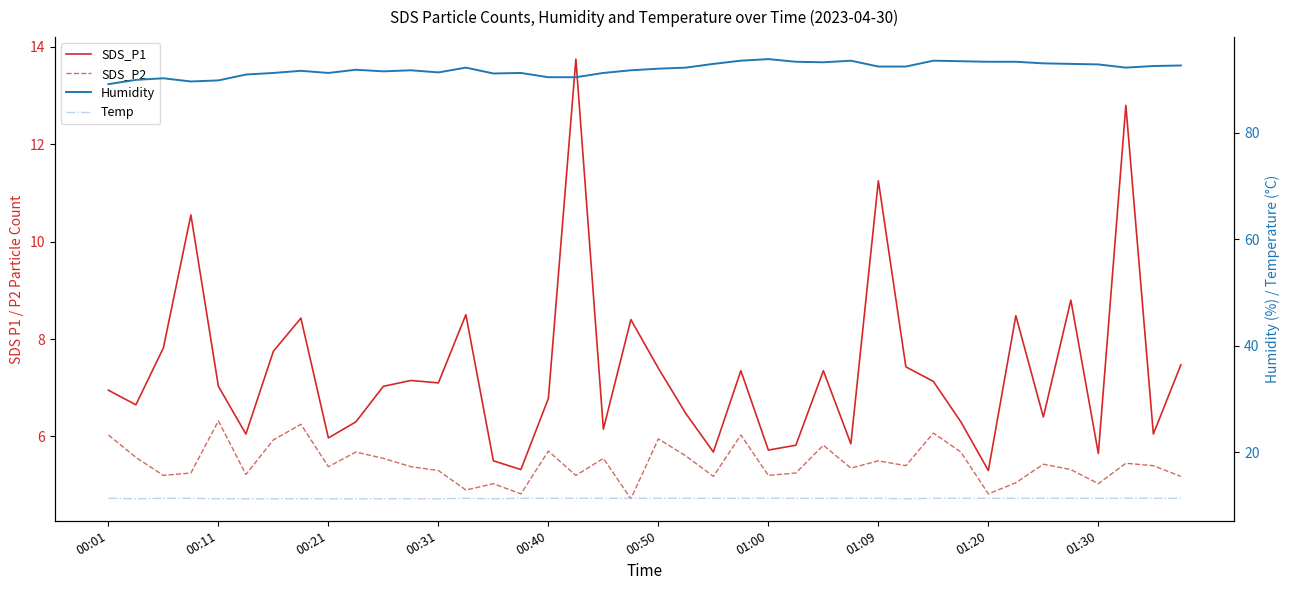

The value of Temp at 30 is 5.2. True or false?

False